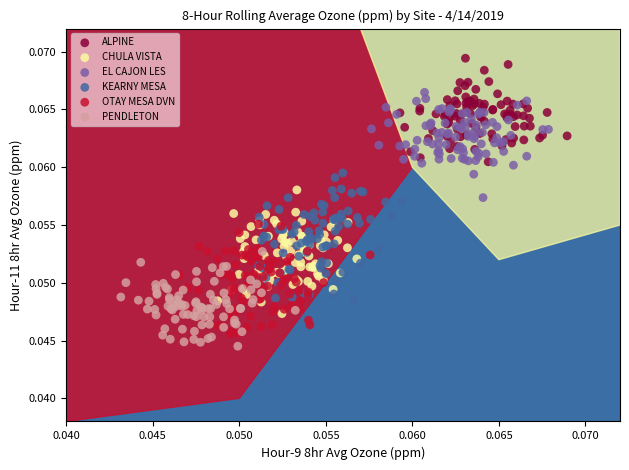

Which series has the largest Y range (max minus min)?

KEARNY MESA